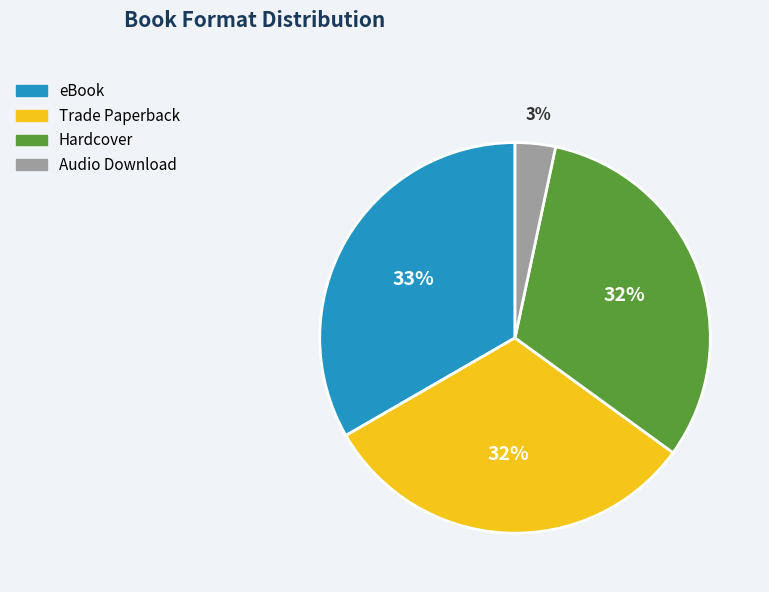

Is there any slice that represents more than half of the pie?

No